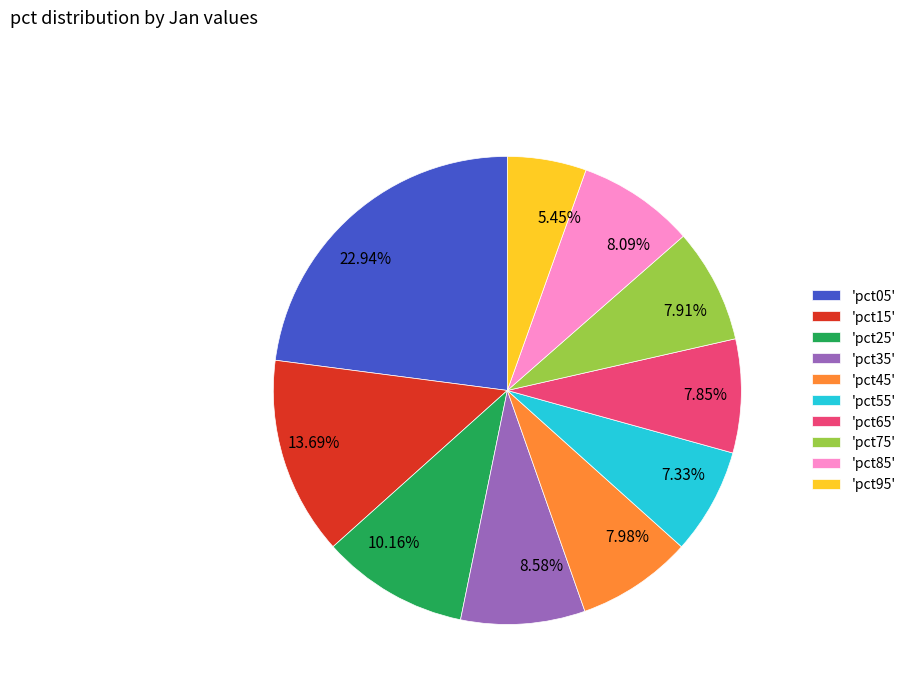

Is the sum of 22.94% and 8.09% greater than half?

No